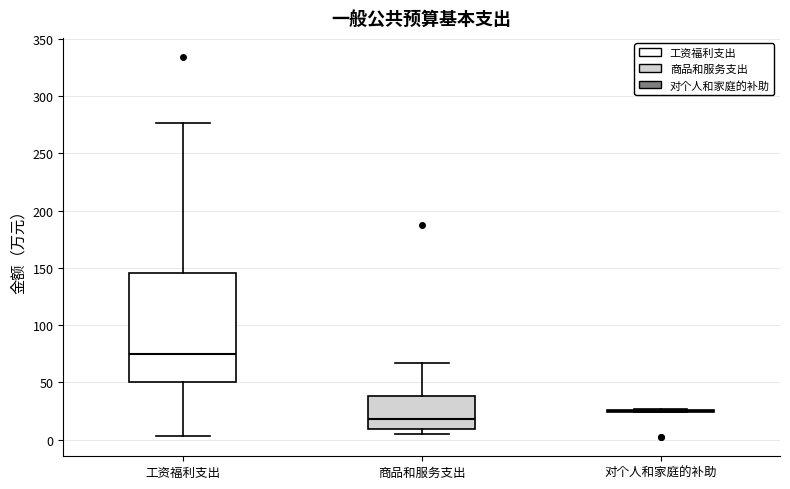

Where is the upper edge of the box for 工资福利支出 on the y-axis? The values are not printed on the chart, so give them approximately, as read against the axis.

145